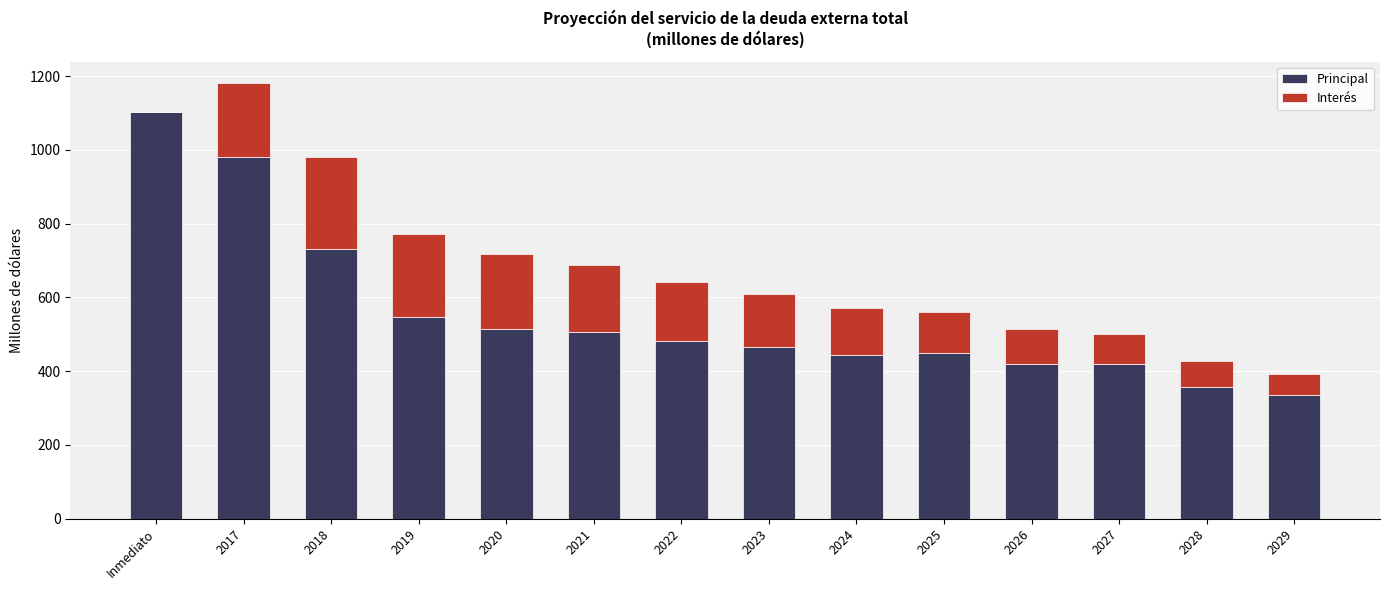

At which category is the sum across all series the highest?

2017